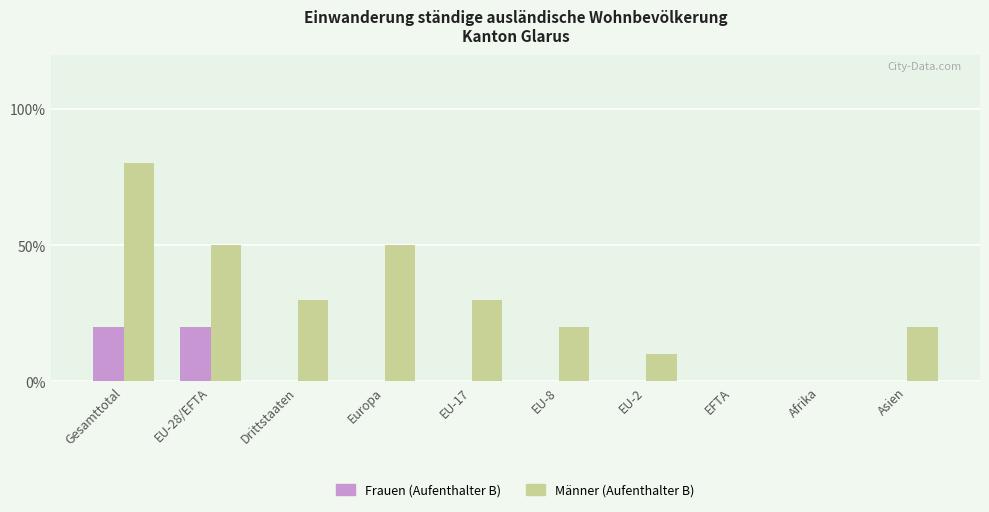

Is the value of Frauen (Aufenthalter B) at Gesamttotal greater than the value of Männer (Aufenthalter B) at Afrika?

Yes